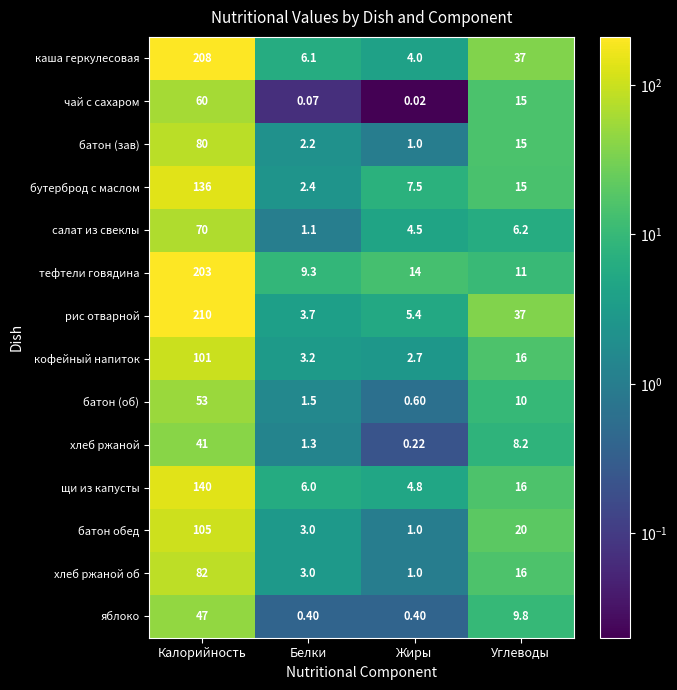

Rank the series by their maximum value, from lowest to highest.

хлеб ржаной, яблоко, батон (об), чай с сахаром, салат из свеклы, батон (зав), хлеб ржаной об, кофейный напиток, батон обед, бутерброд с маслом, щи из капусты, тефтели говядина, каша геркулесовая, рис отварной